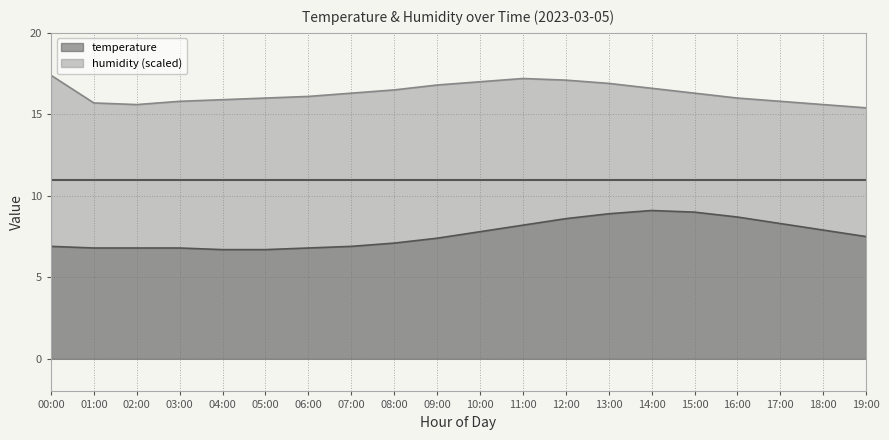

What is the sum of the humidity values at 14:00 and 19:00?

32.0